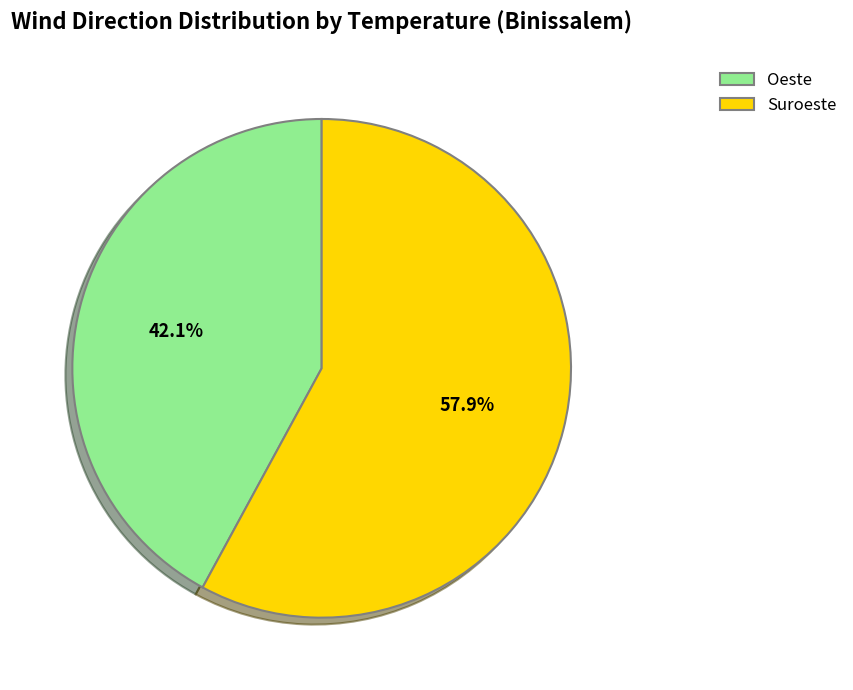

Approximately how many times larger is the value at Suroeste compared to Oeste?

1.4